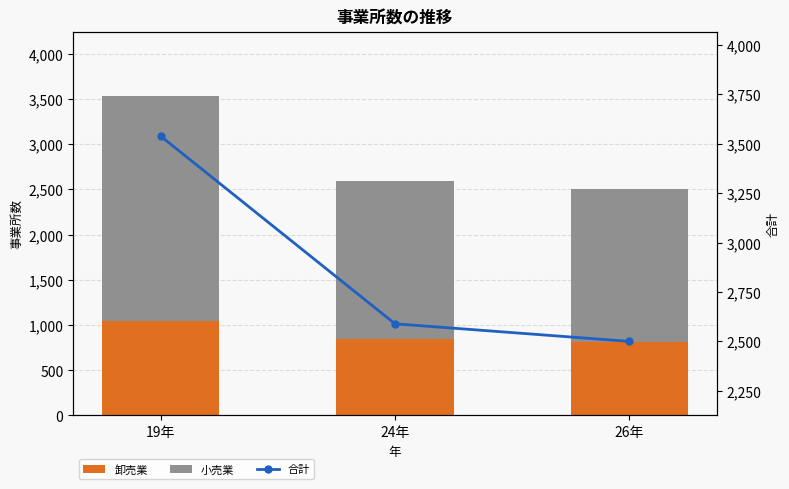

Which series has the largest range (max minus min)?

合計